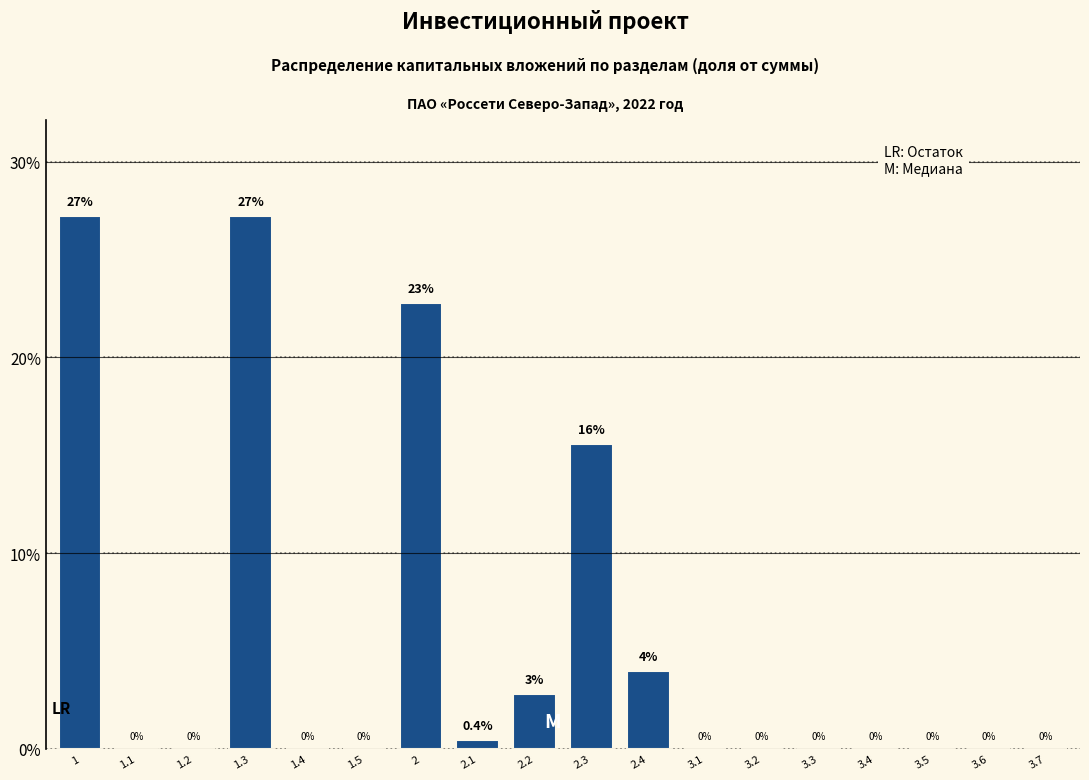

Reading left to right, what are all the values shown in this chart?

1=27.2	1.1=0.0	1.2=0.0	1.3=27.2	1.4=0.0	1.5=0.0	2=22.8	2.1=0.4	2.2=2.8	2.3=15.6	2.4=4.0	3.1=0.0	3.2=0.0	3.3=0.0	3.4=0.0	3.5=0.0	3.6=0.0	3.7=0.0